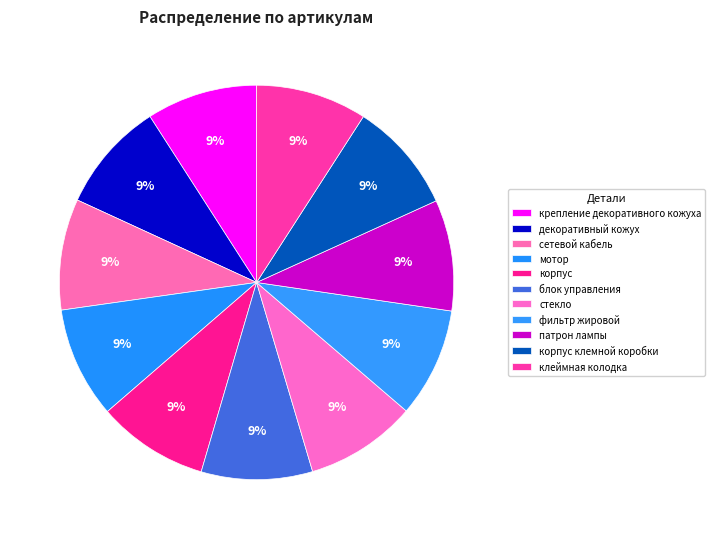

Is there any slice that represents more than half of the pie?

No